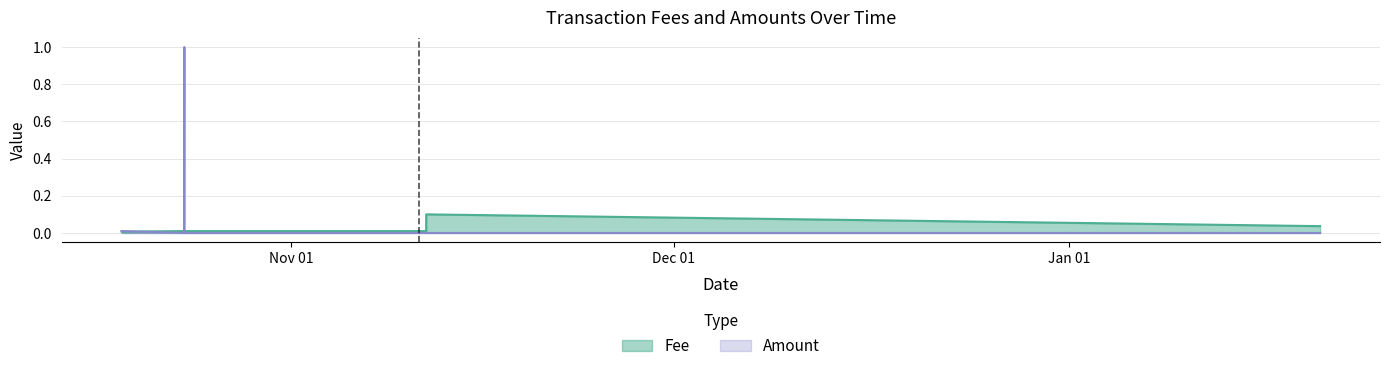

Rank the categories by value from highest to lowest.

2019-10-23 14:12:59, 2019-10-18 16:05:06, 2019-11-11 13:36:05, 2019-10-23 13:48:27, 2019-10-23 14:17:54, 2019-10-23 16:04:32, 2019-11-11 13:36:05, 2020-01-20 16:37:14